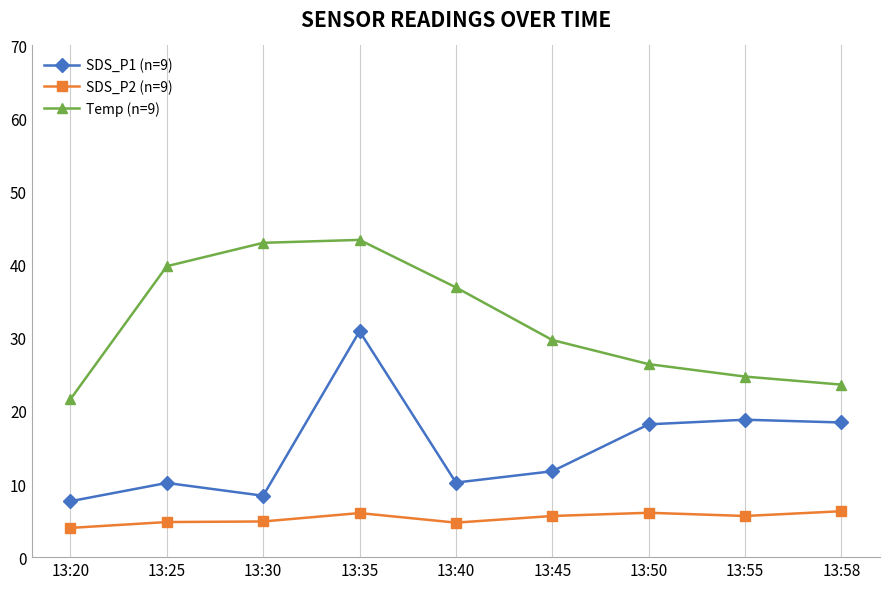

What is the total value across all series at 13:25?

54.8